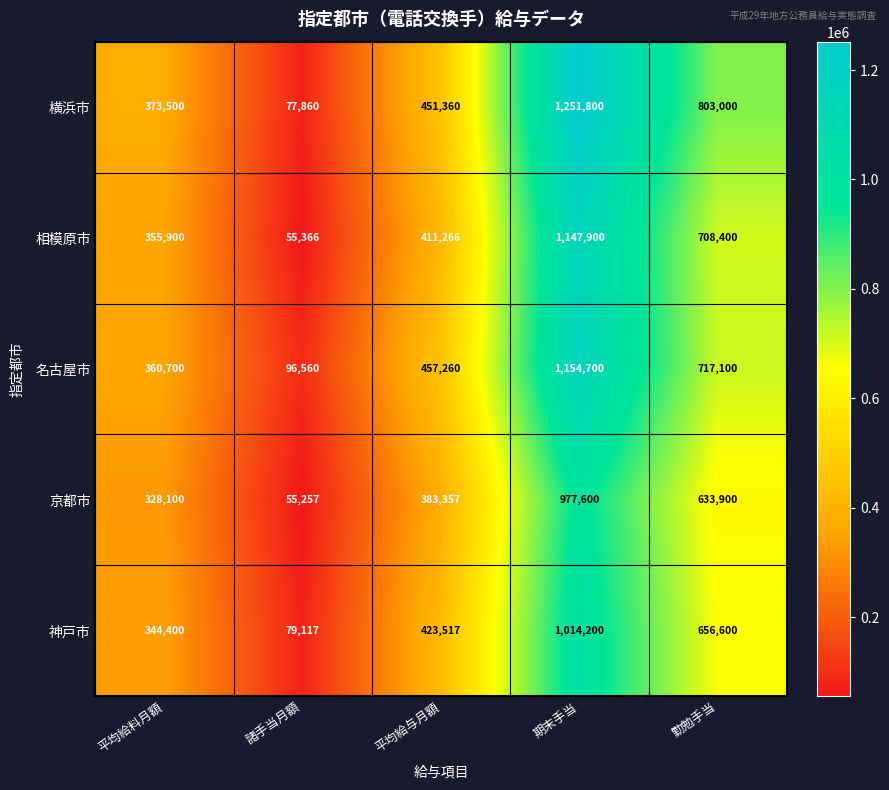

True or false: 神戸市 has a value of 176318 at 平均給料月額.

False